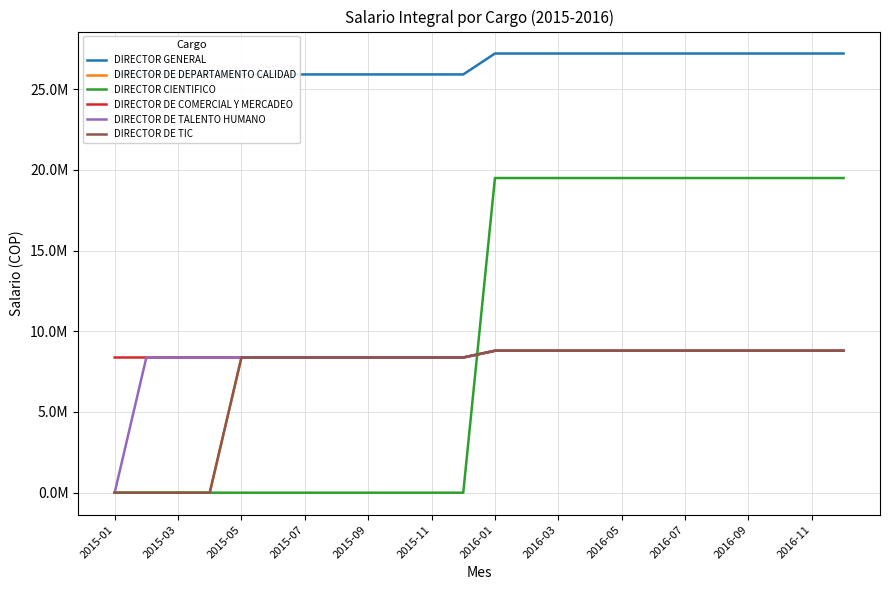

Where is DIRECTOR CIENTIFICO nearest to the value 9748200?

2015-01